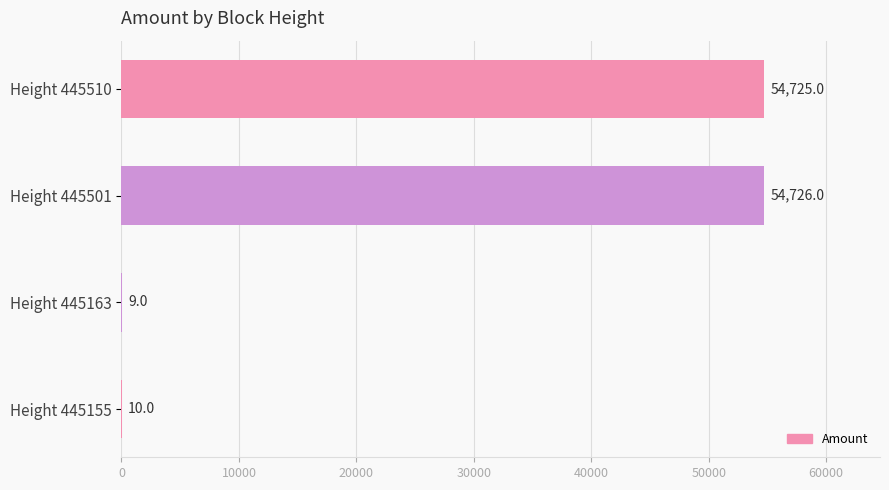

What is the average value?

27368